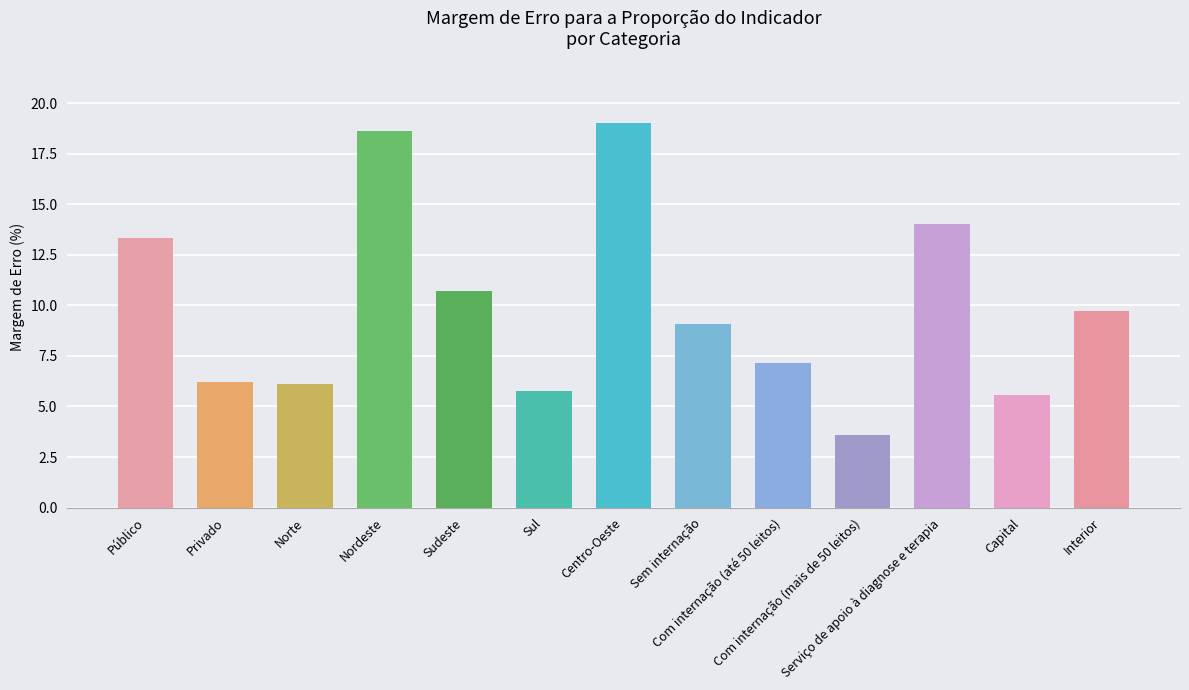

Read the value at Com internação (até 50 leitos).

7.2